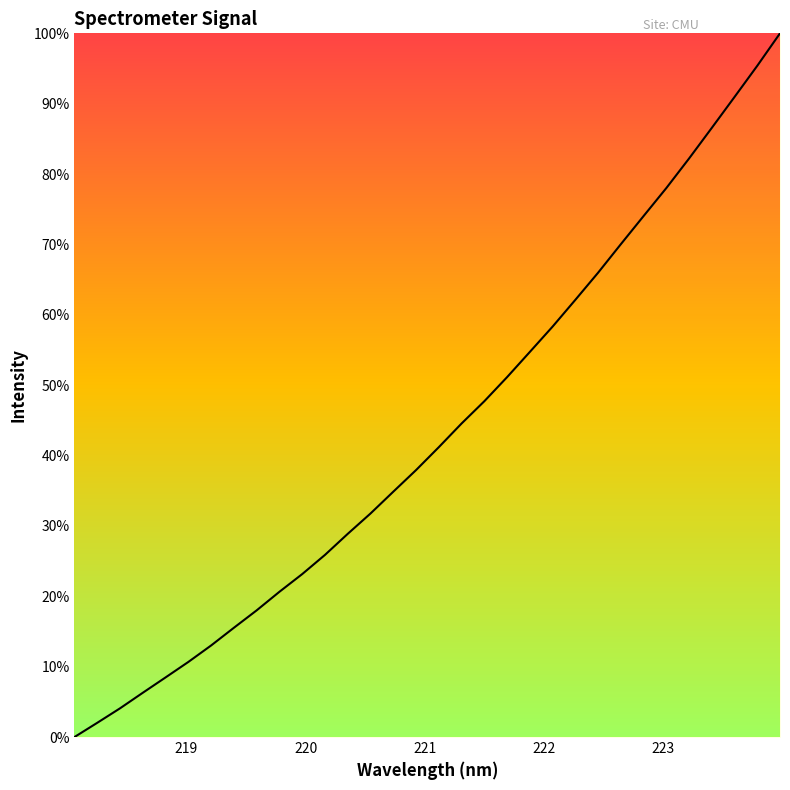

What is the maximum value shown in the chart?

100.0